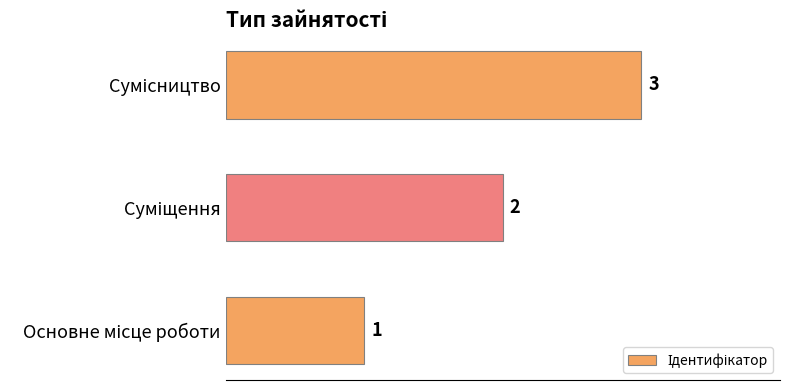

What is the maximum value shown in the chart?

3